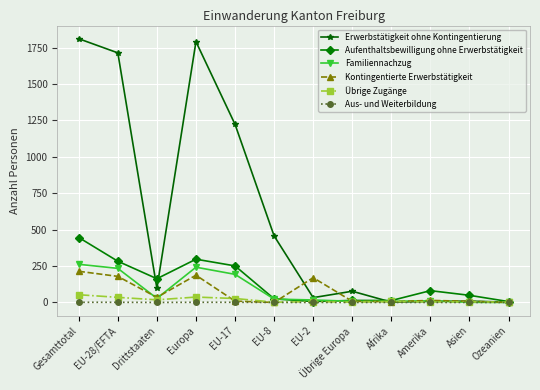

Which series has the largest total across all categories?

Erwerbstätigkeit ohne Kontingentierung